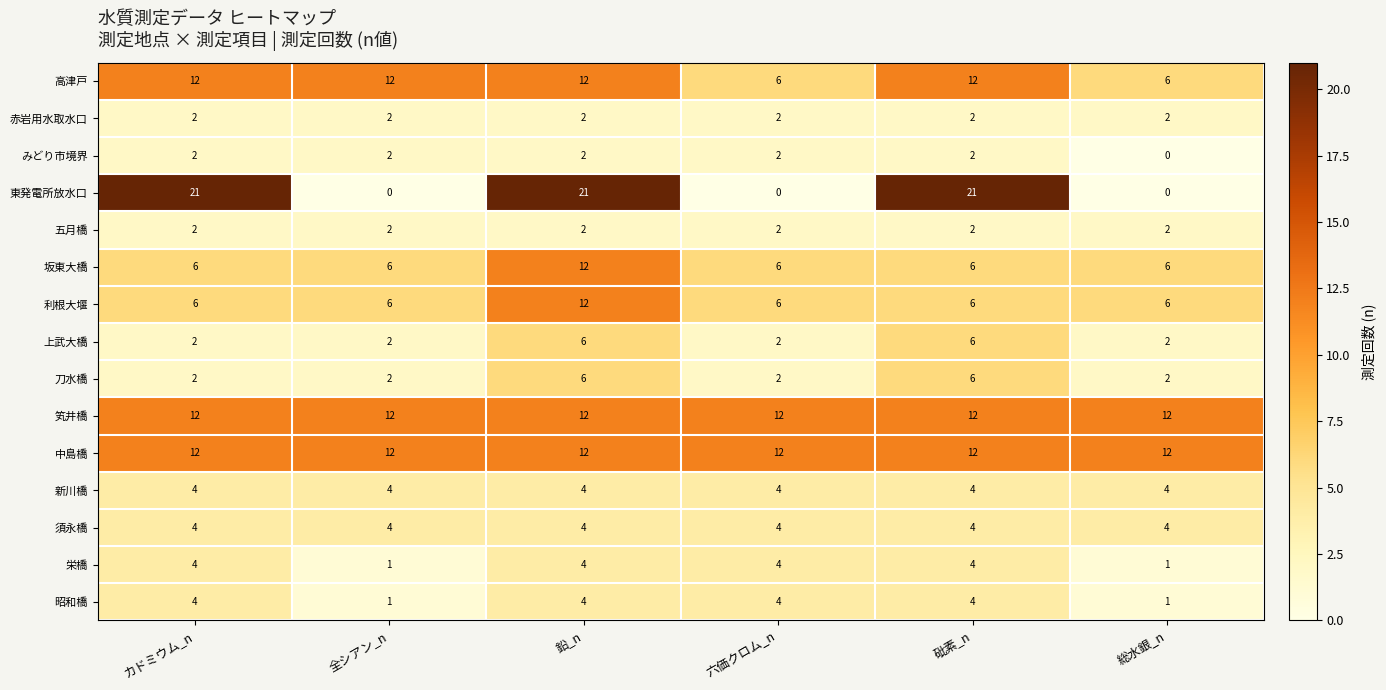

Which series changed the most between 全シアン_n and 砒素_n?

東発電所放水口